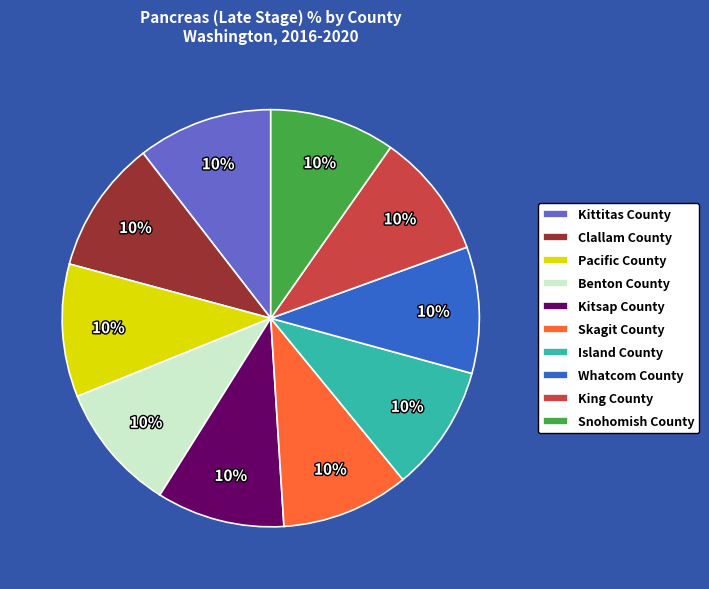

Does Pacific County represent more than half of the total?

No